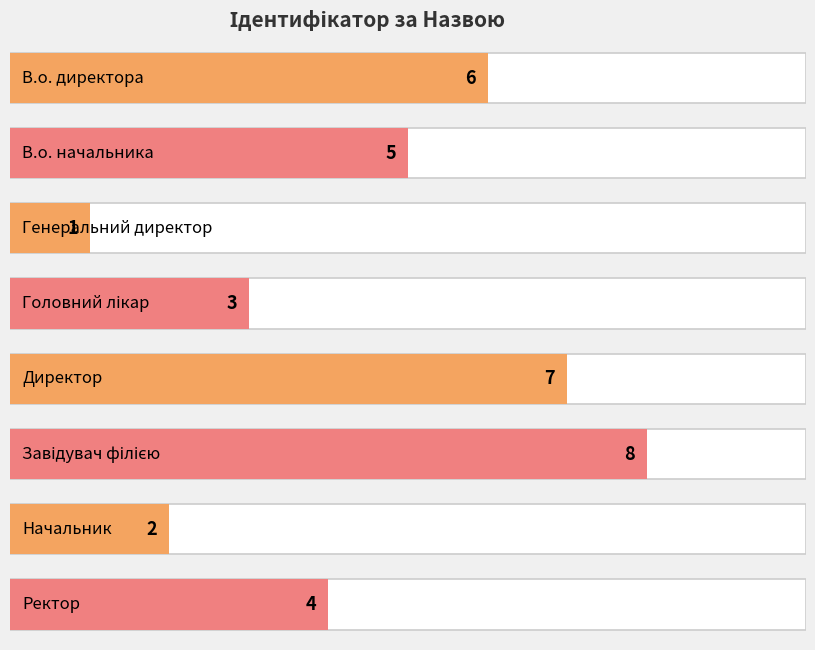

Count the number of categories in the chart.

8